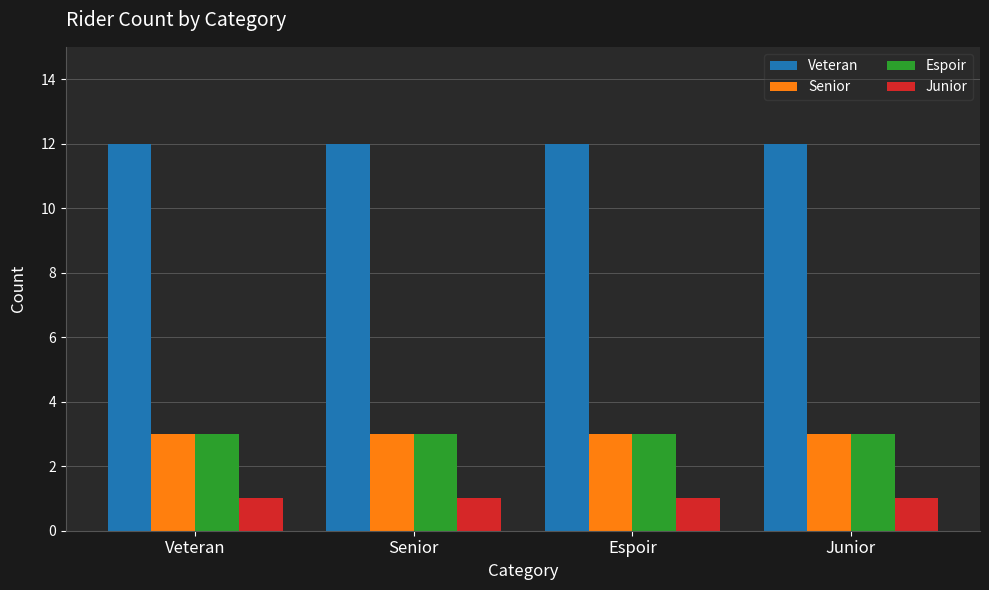

Which series has the largest total across all categories?

Veteran